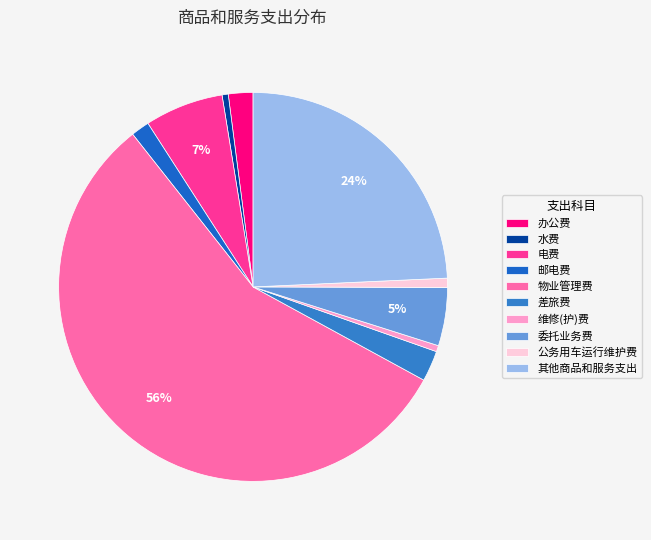

To the nearest percent, what percentage of the pie is 物业管理费?

56%